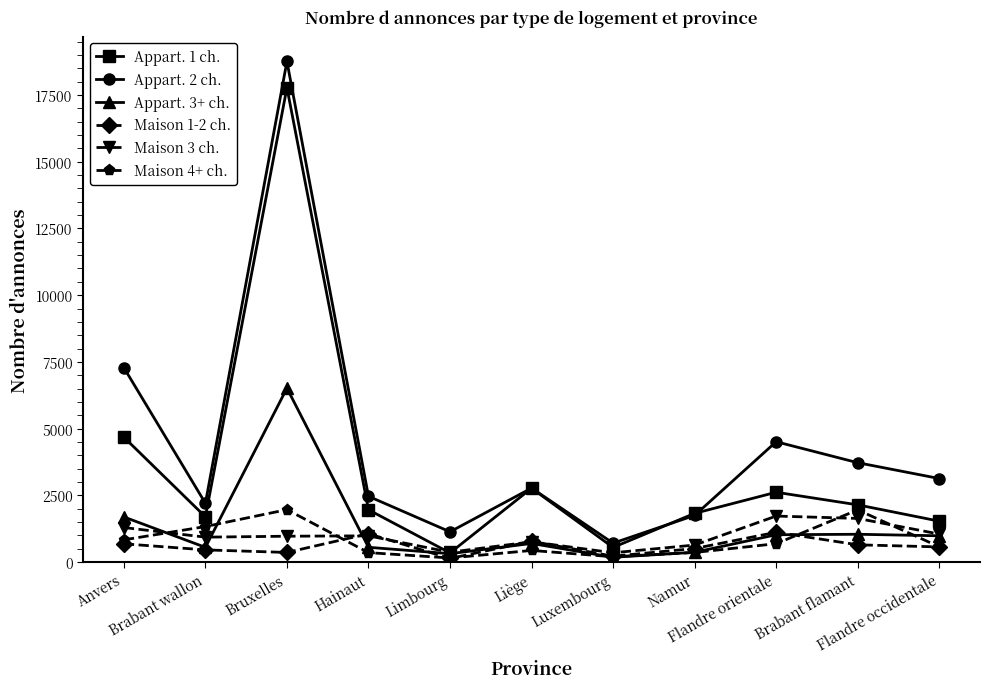

What is the average value of the Appart. 1 ch. series?

3446